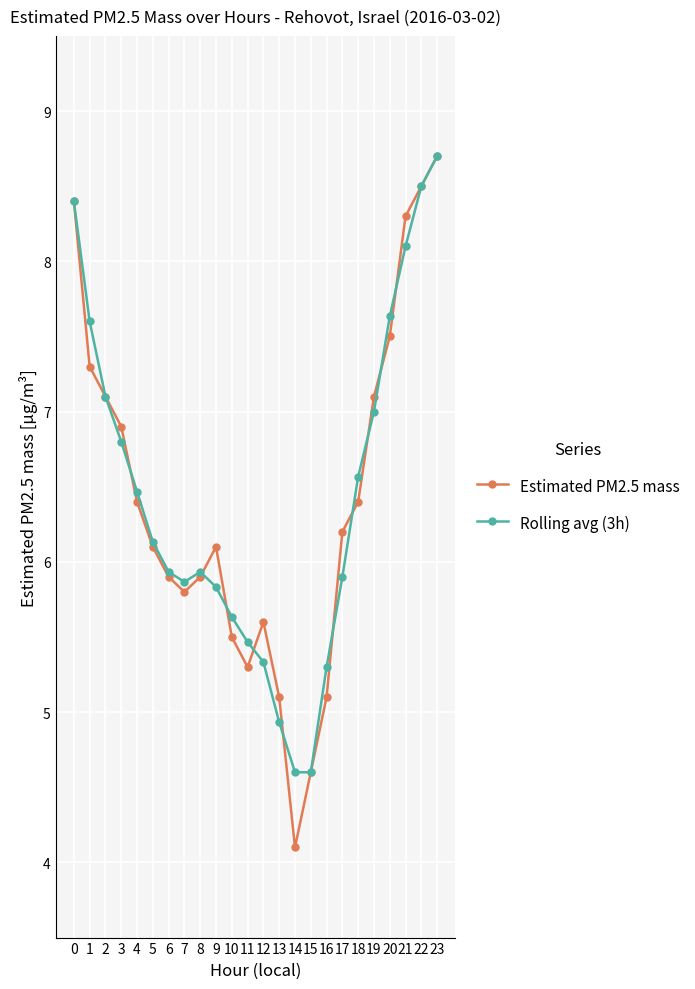

What is the lowest value of the Rolling avg (3h) series?

4.6